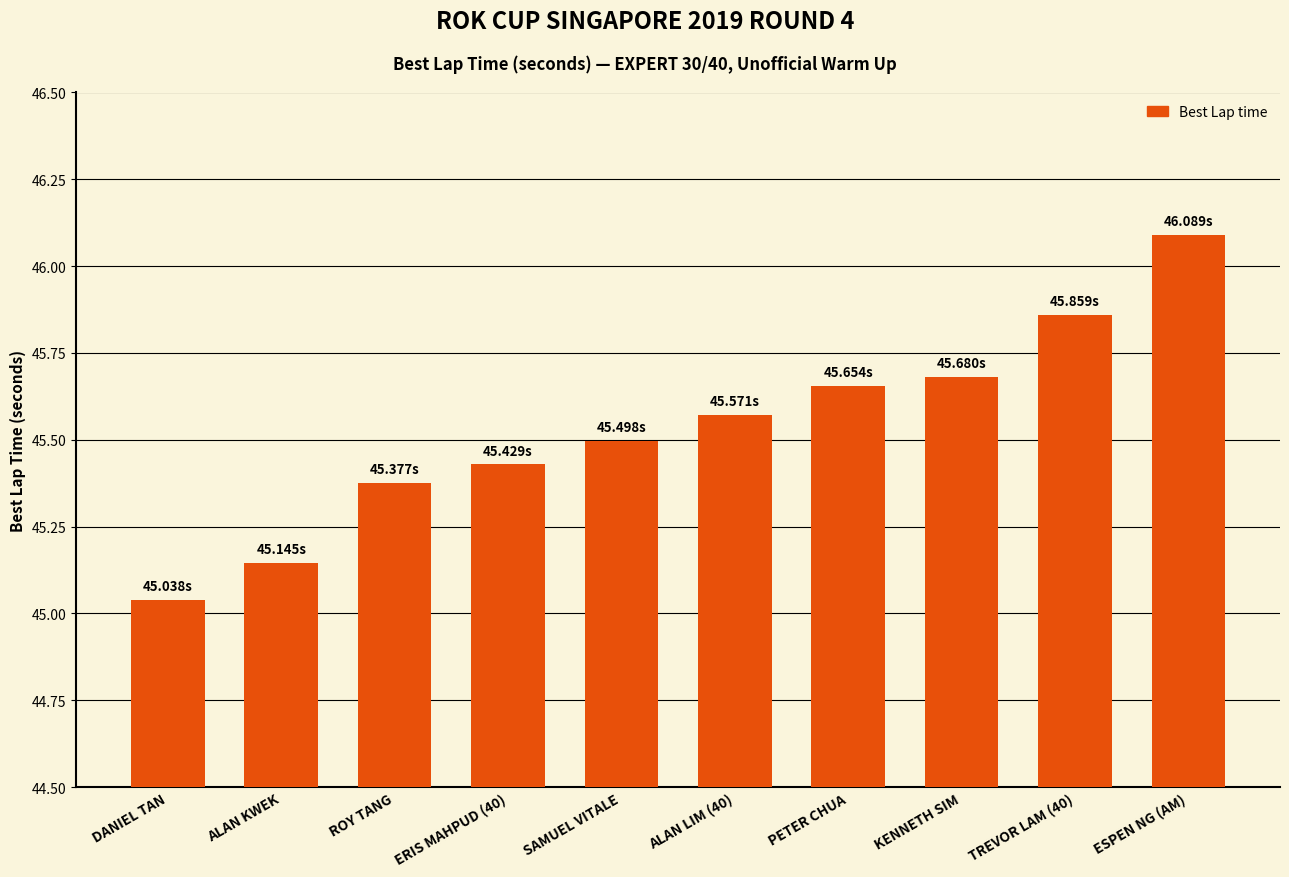

How many bars are there in total?

10